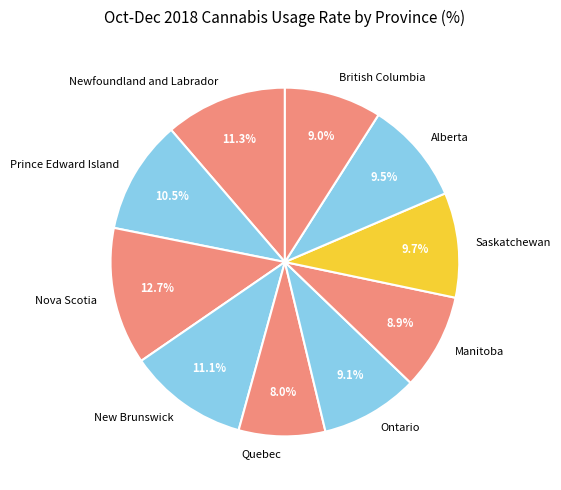

Is it true that Newfoundland and Labrador is 19% of the pie?

False